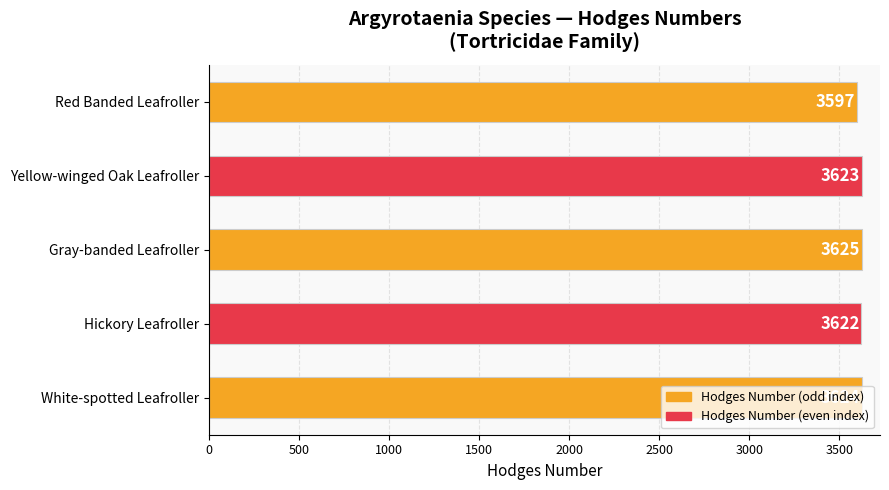

What is the difference between the maximum and minimum values?

28